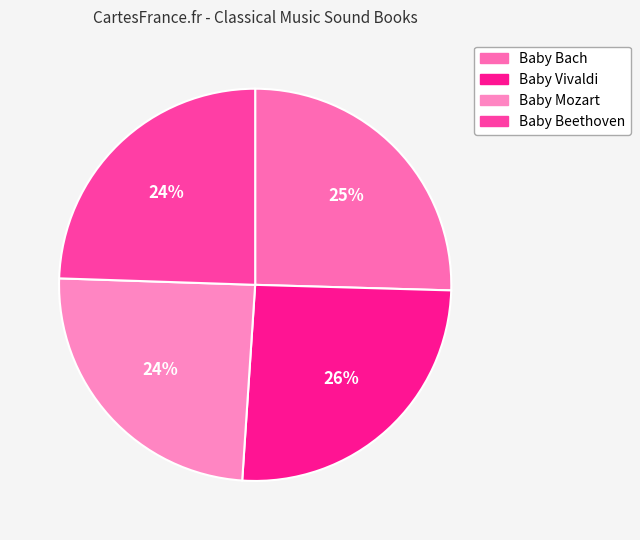

What percentage is the Baby Mozart slice, to the nearest percent?

24%